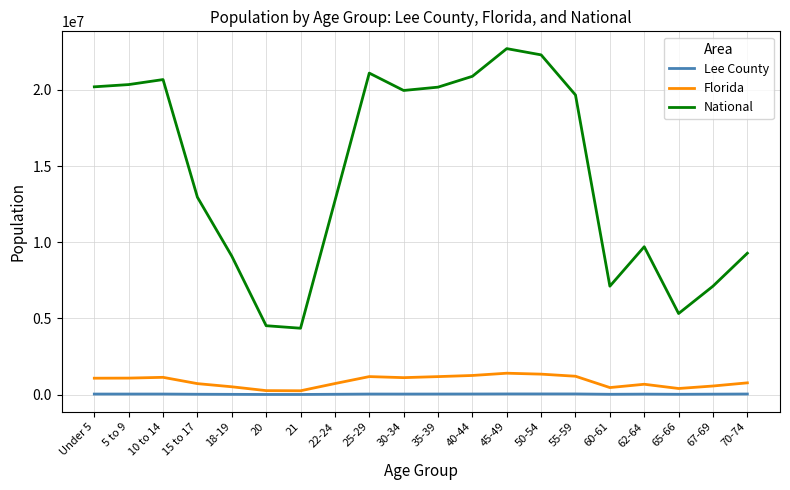

What is the average value of the Lee County series?

27728